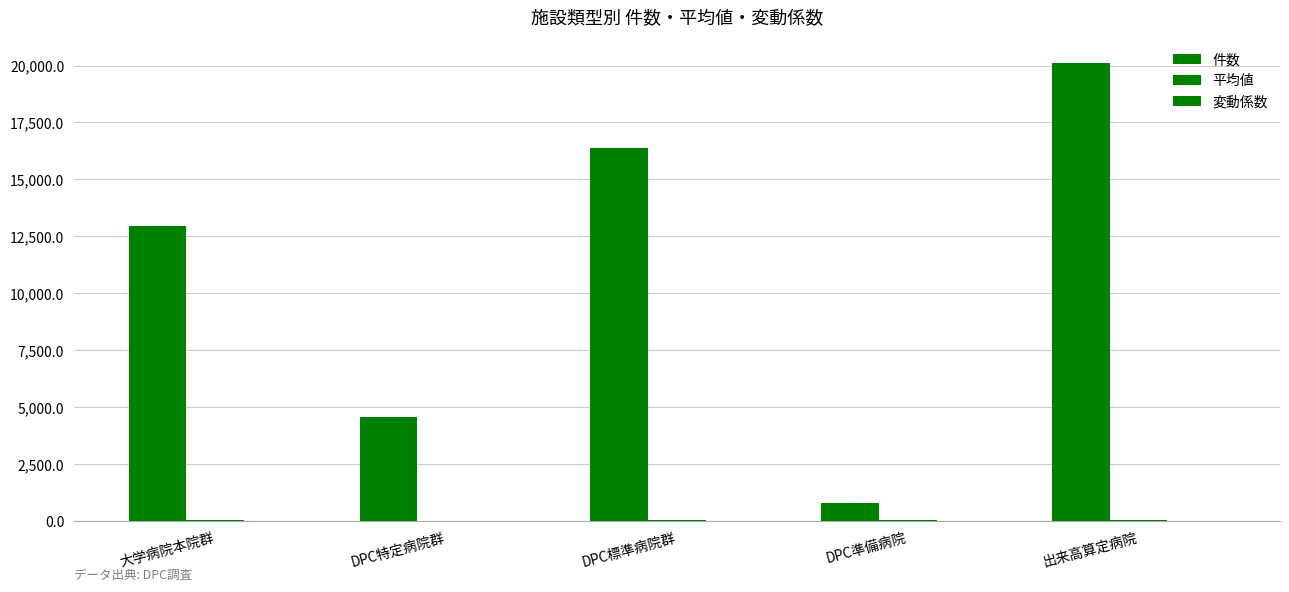

What is the greatest value displayed?

20097.0